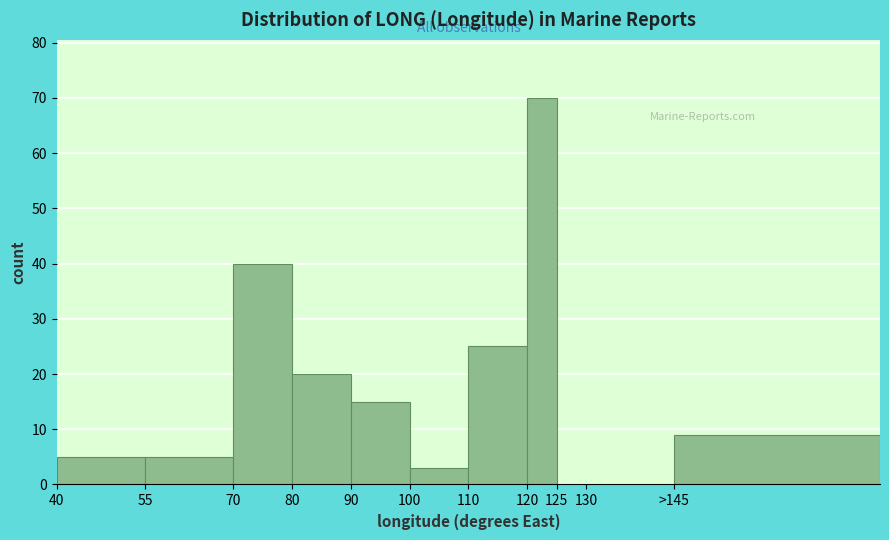

Reading left to right, extract all data points from this chart.

40=5	55=5	70=40	80=20	90=15	100=3	110=25	120=70	125=0	130=0	>145=9